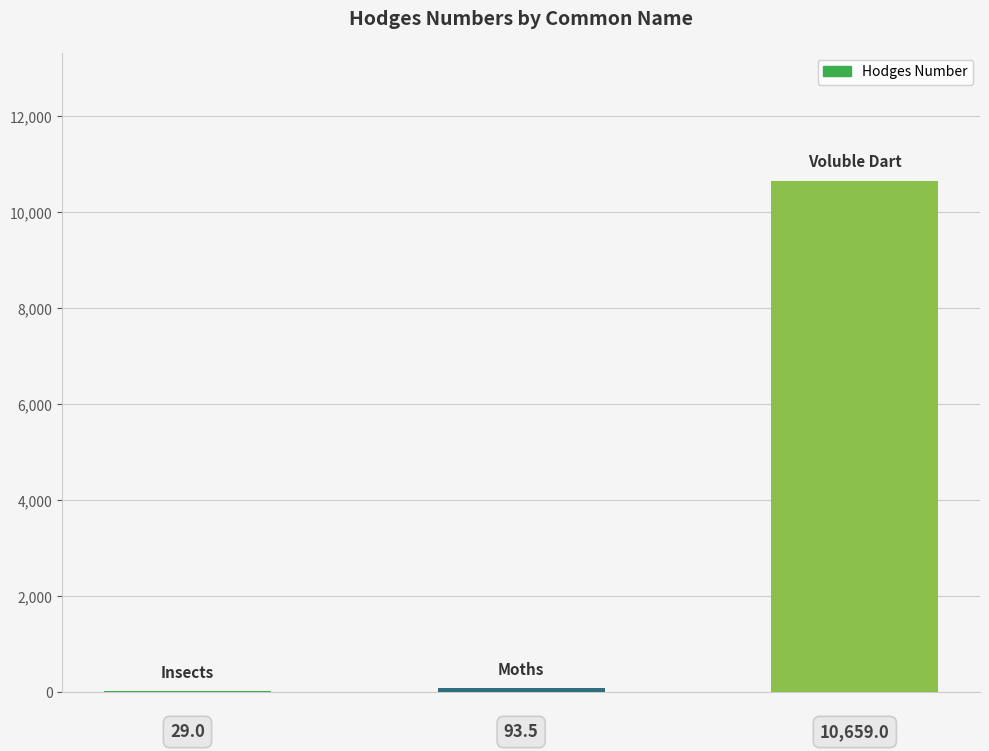

What is the average value?

3593.8